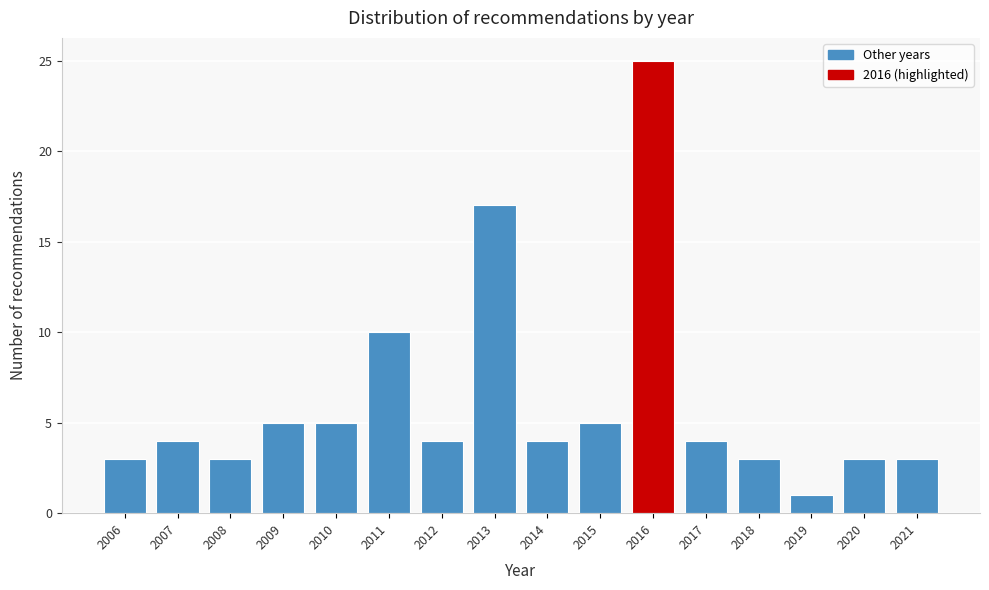

Reading left to right, what are all the values shown in this chart?

3	4	3	5	5	10	4	17	4	5	25	4	3	1	3	3